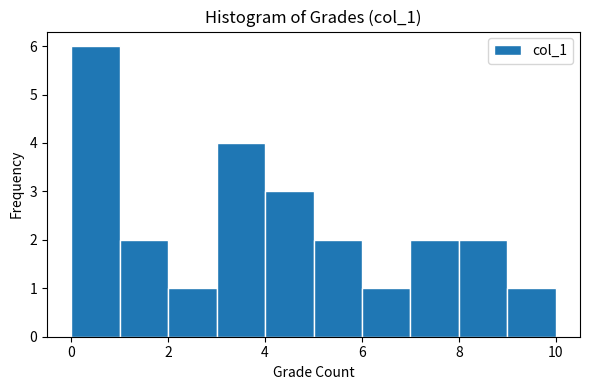

Reading left to right, list every bar in this chart as the range it spans on the x-axis followed by its height. The values are not printed on the chart, so give them approximately, as read against the axis.

0 to 1: 6
1 to 2: 2
2 to 3: 1
3 to 4: 4
4 to 5: 3
5 to 6: 2
6 to 7: 1
7 to 8: 2
8 to 9: 2
9 to 10: 1